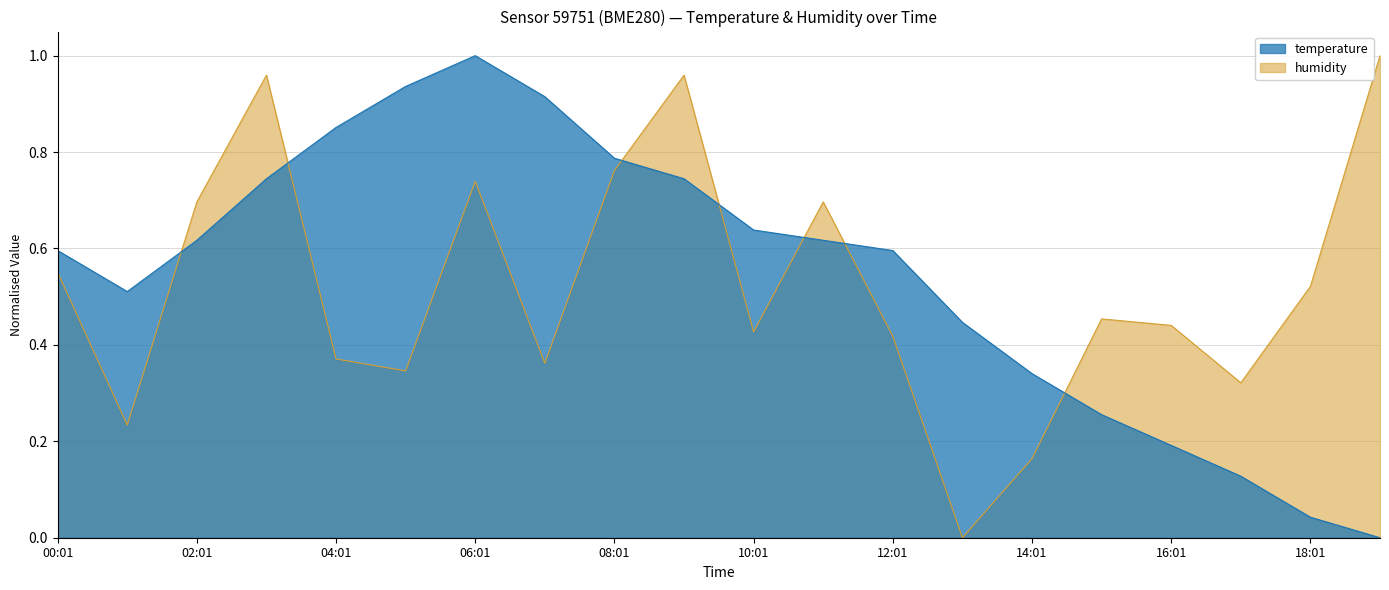

Between 14:01 and 17:01, which series saw the biggest shift?

temperature